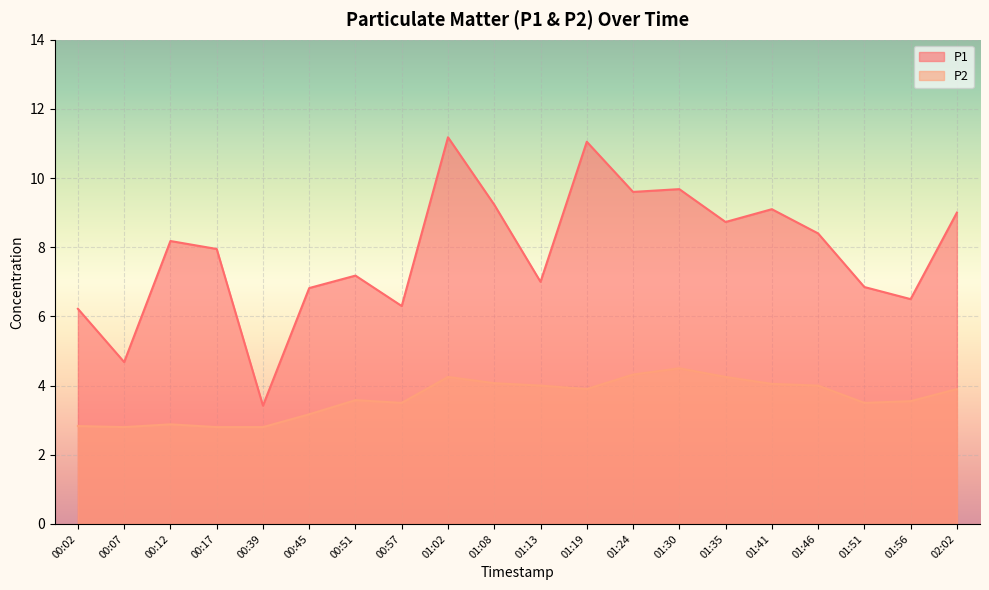

What is the lowest value of the P1 series?

3.4